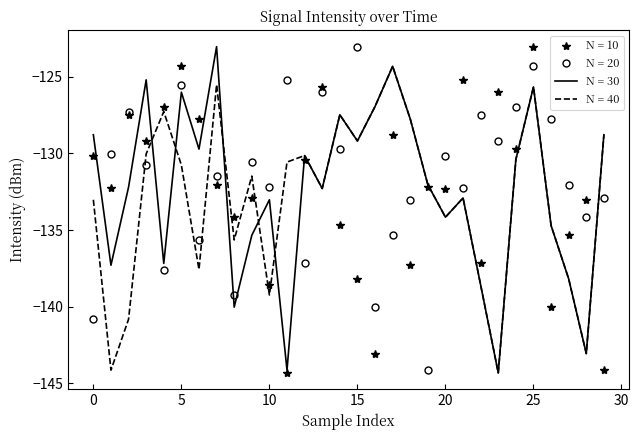

Count the number of data series in this chart.

4